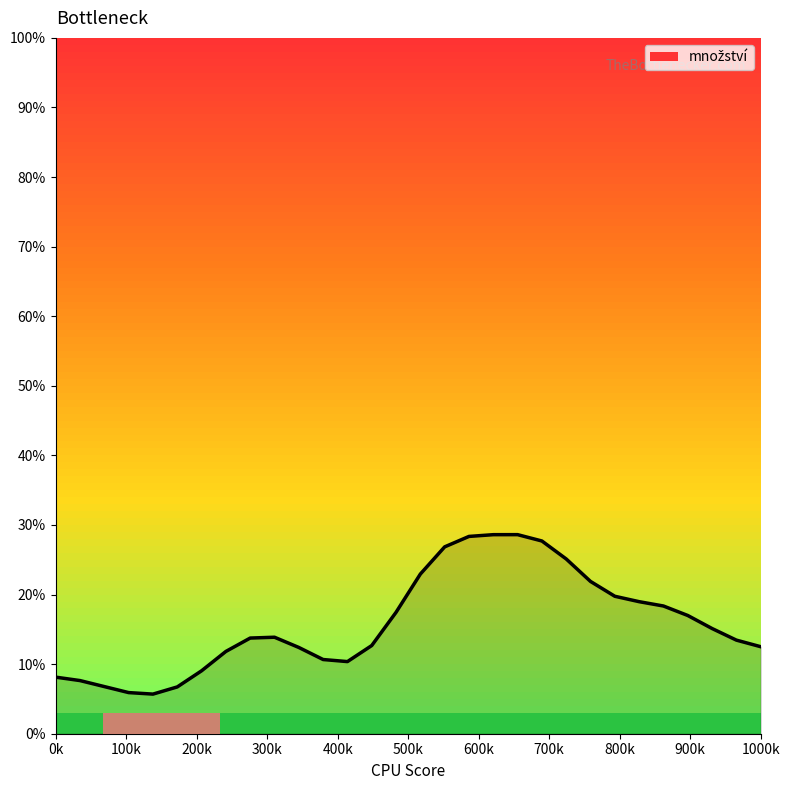

What is the difference between the maximum and minimum values?

22.9